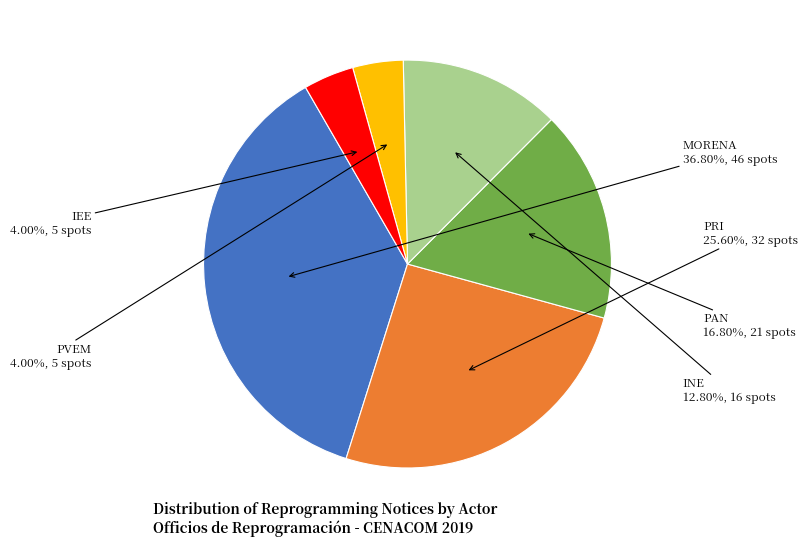

Is there any slice that represents more than half of the pie?

No